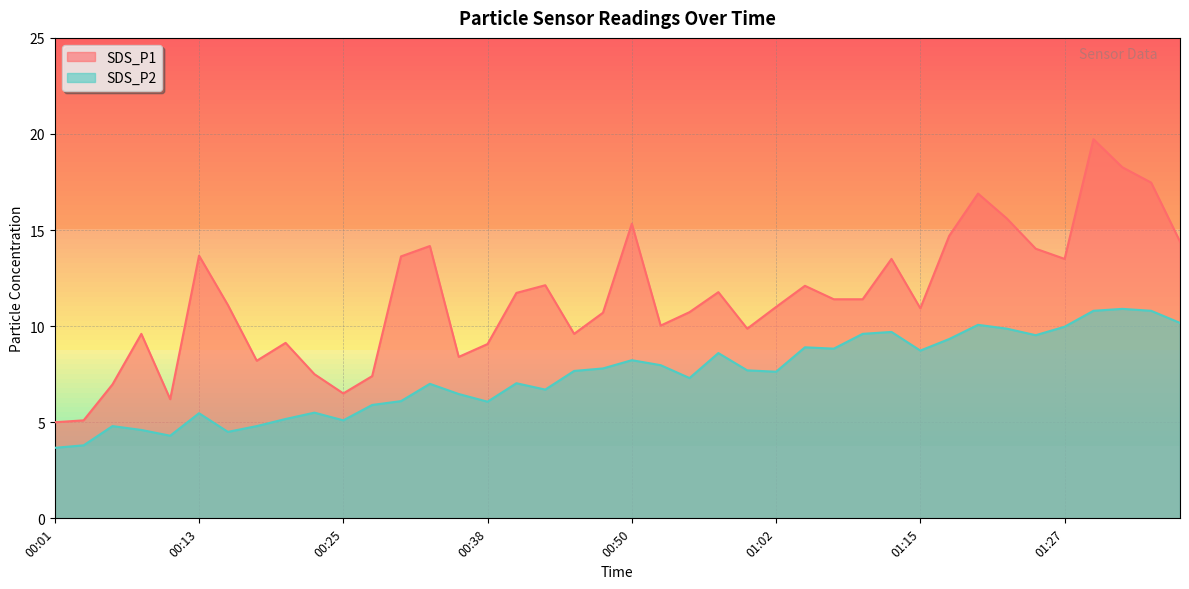

The SDS_P1 series shows 5.1 at 00:57. True or false?

False